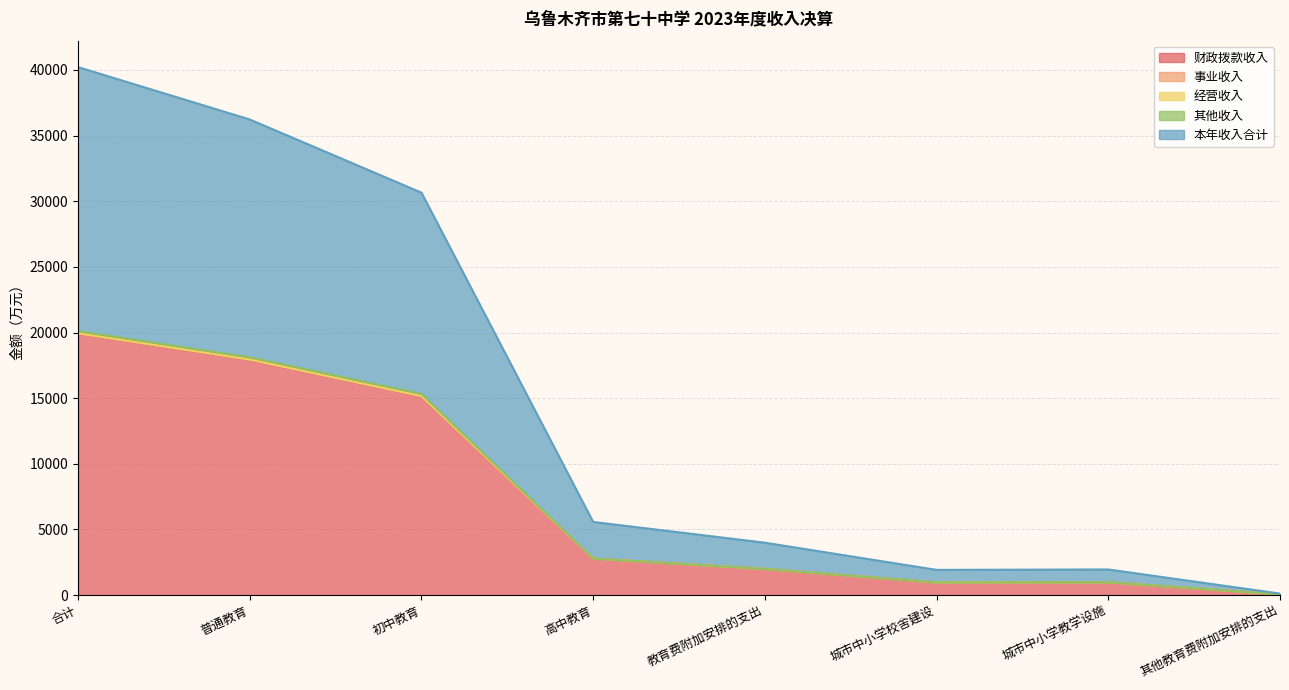

True or false: 财政拨款收入 has more than 0 interior local peaks.

True